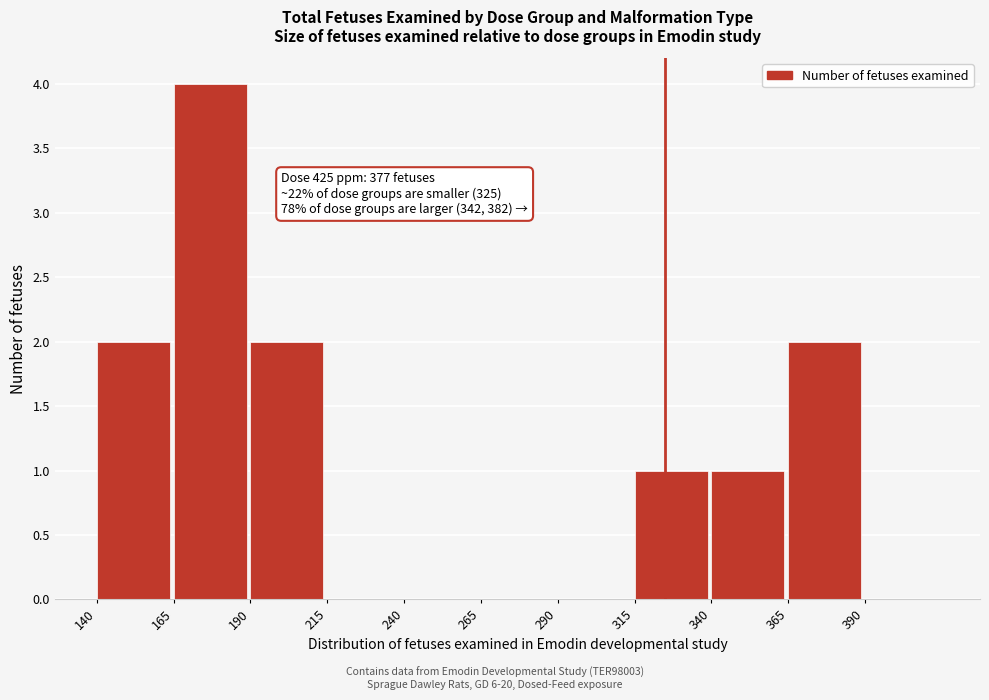

Over which range of the x-axis is the bar tallest?

165 to 190